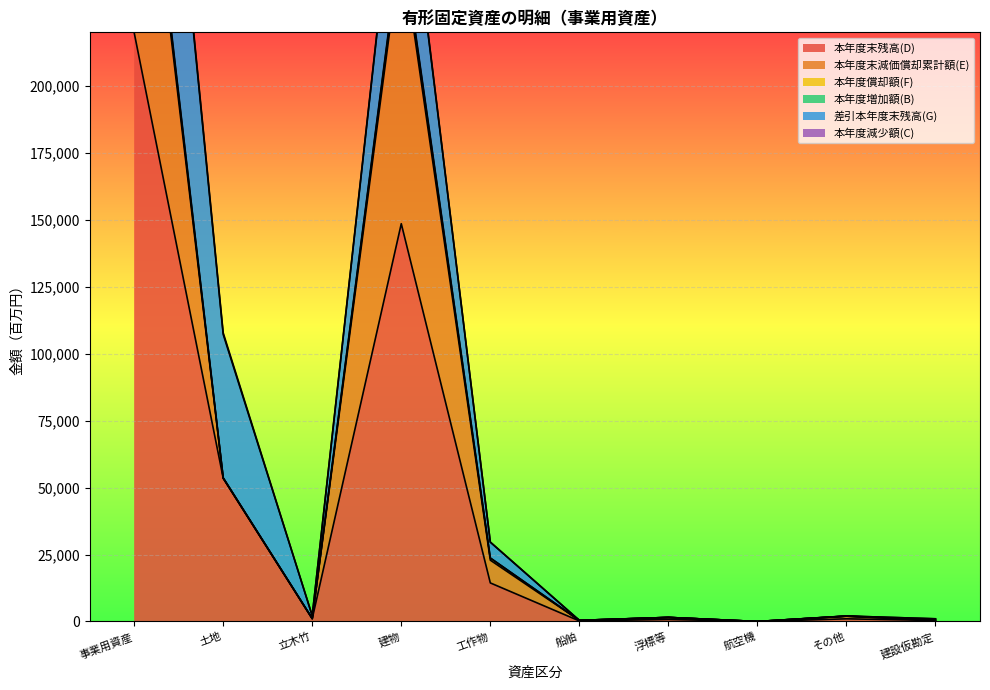

At how many categories does at least one series exceed 140349?

2